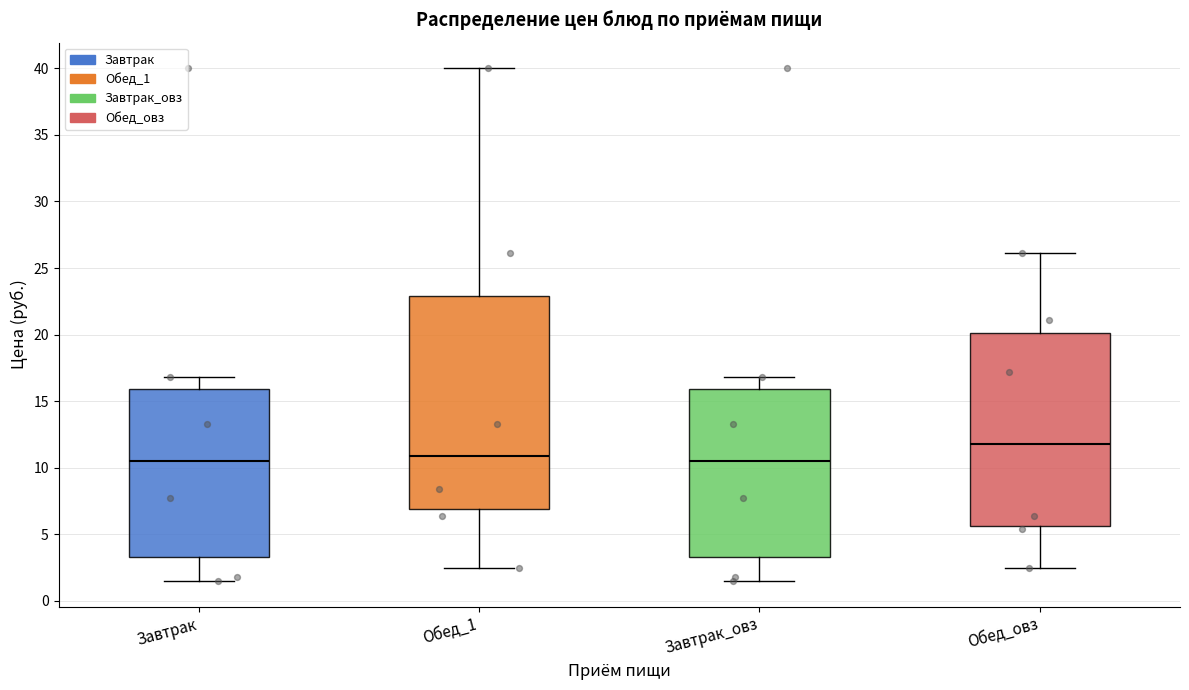

Reading left to right, read every box against the y-axis: the position of its median line, the range the box covers, and the ends of its whiskers. The values are not printed on the chart, so give them approximately, as read against the axis.

Завтрак: median 10.5, box 3.5 to 16.0, whiskers 1.5 to 17.0
Обед_1: median 11.0, box 7.0 to 23.0, whiskers 2.5 to 40.0
Завтрак_овз: median 10.5, box 3.5 to 16.0, whiskers 1.5 to 17.0
Обед_овз: median 12.0, box 5.5 to 20.0, whiskers 2.5 to 26.0